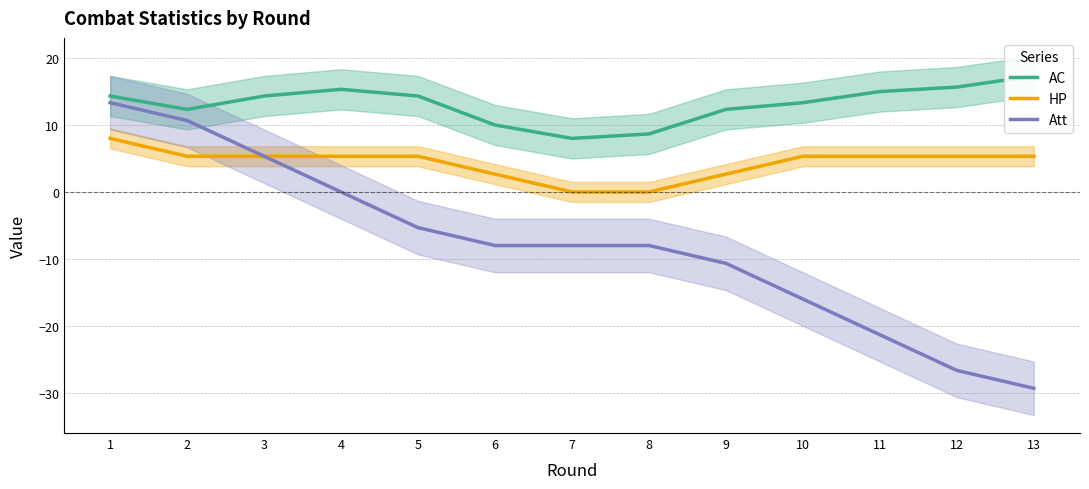

True or false: Att and AC intersect in this chart.

False